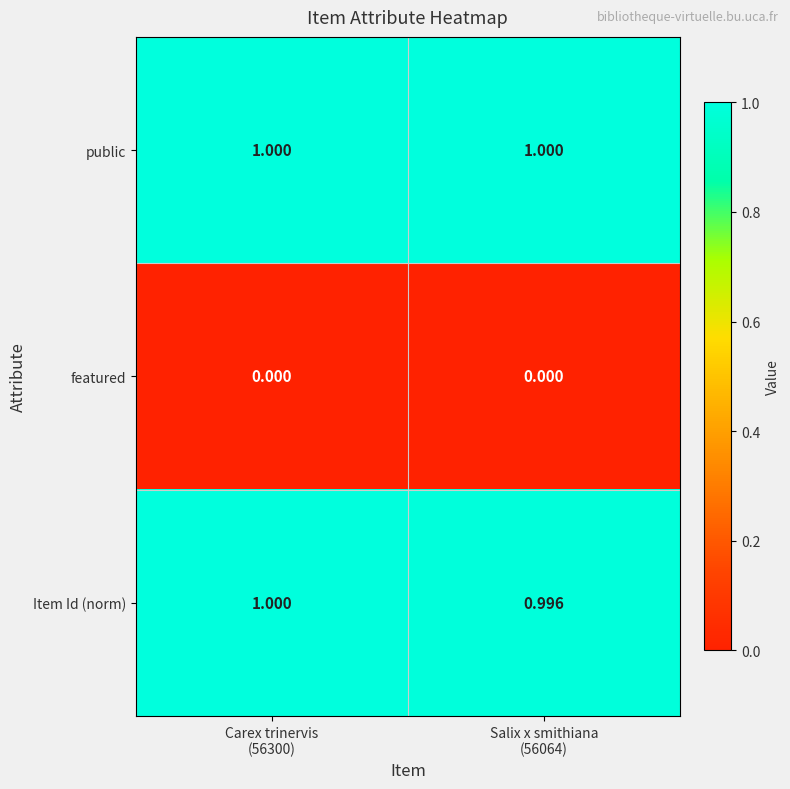

Which series has the largest total across all categories?

public